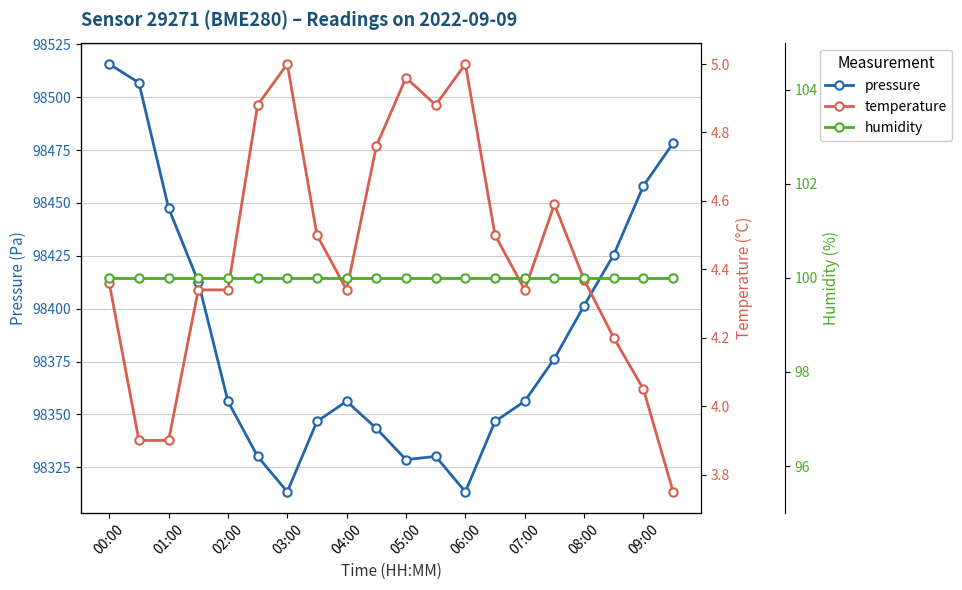

The pressure series shows 54458.5 at 03:00. True or false?

False